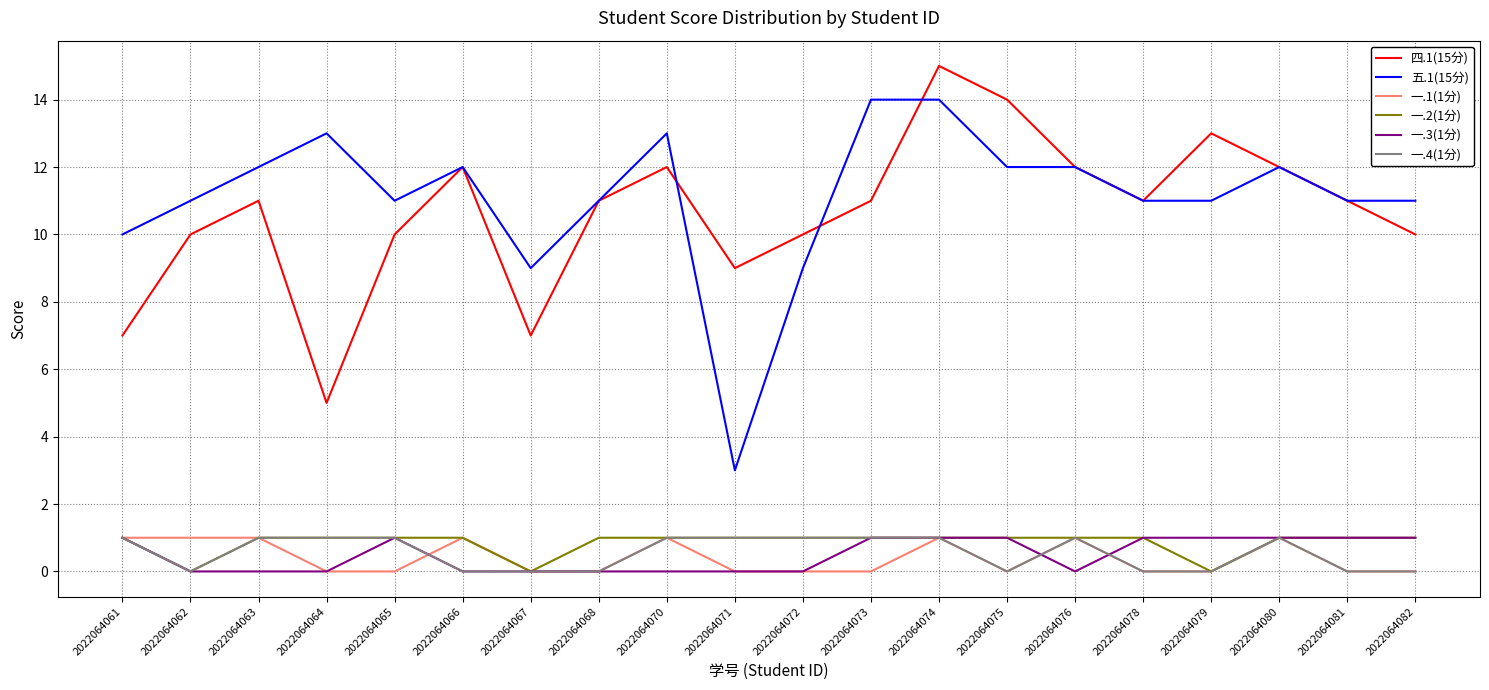

Which category has the highest value across all series?

2022064074